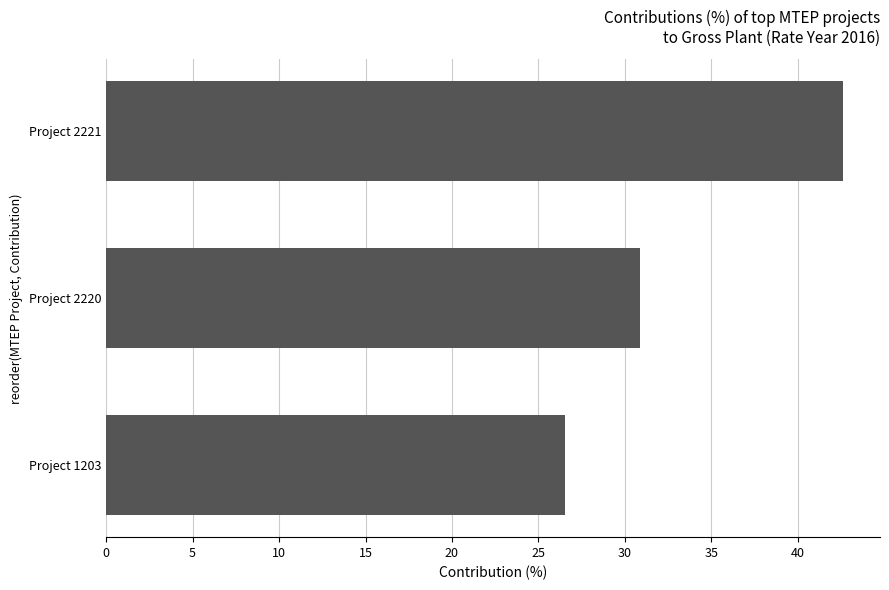

Reading bottom to top, what are all the values shown in this chart?

Project 1203=26.5	Project 2220=30.9	Project 2221=42.6